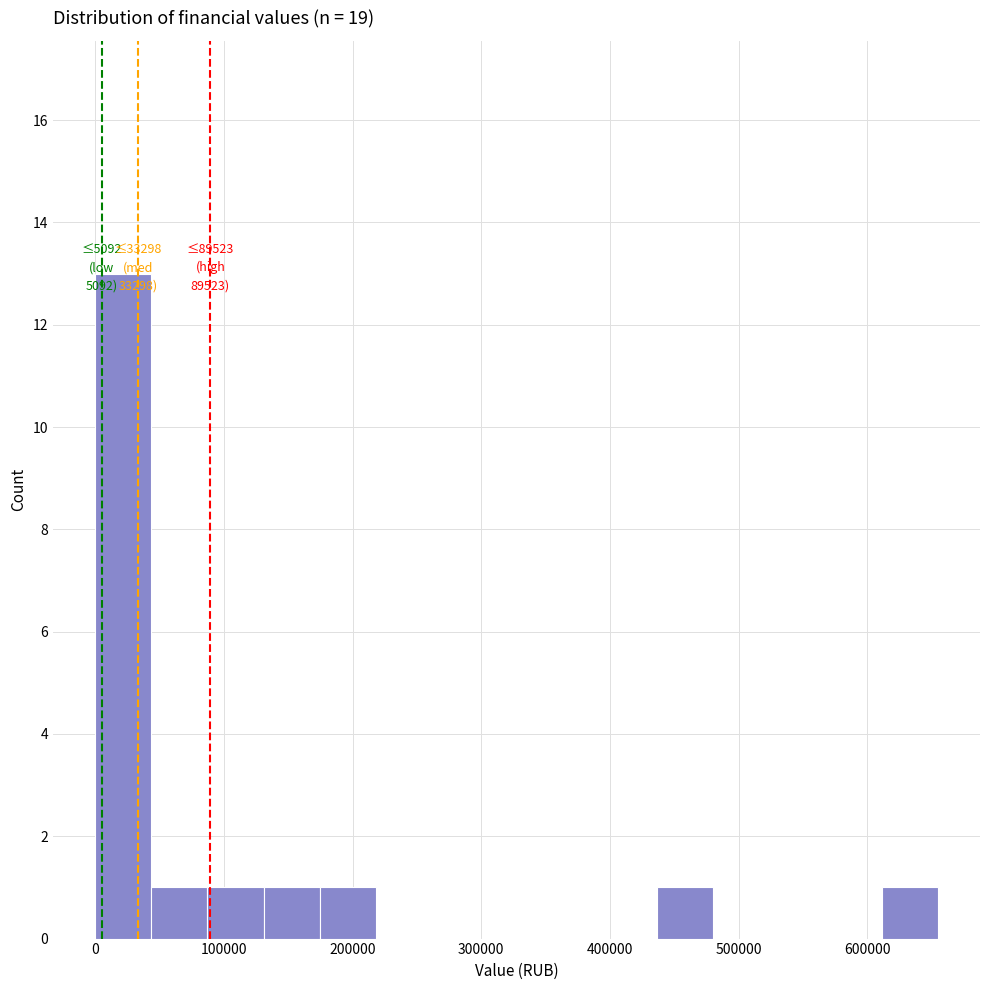

Which range on the x-axis has the tallest bar?

0 to 40000